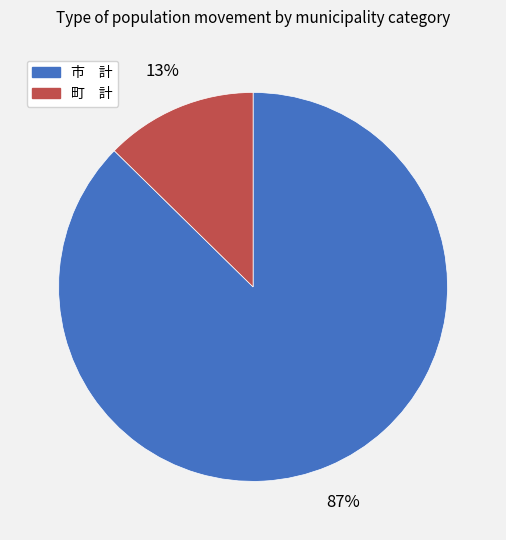

Rank the categories by value from lowest to highest.

町 計, 市 計